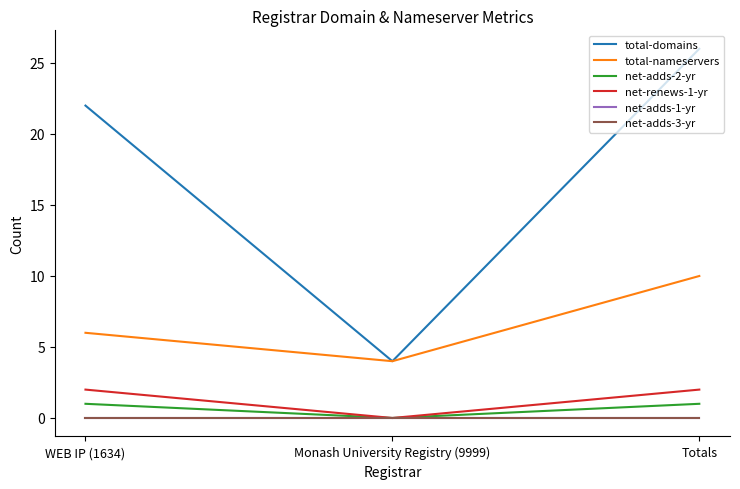

Is this an area chart (filled region under the line)?

No